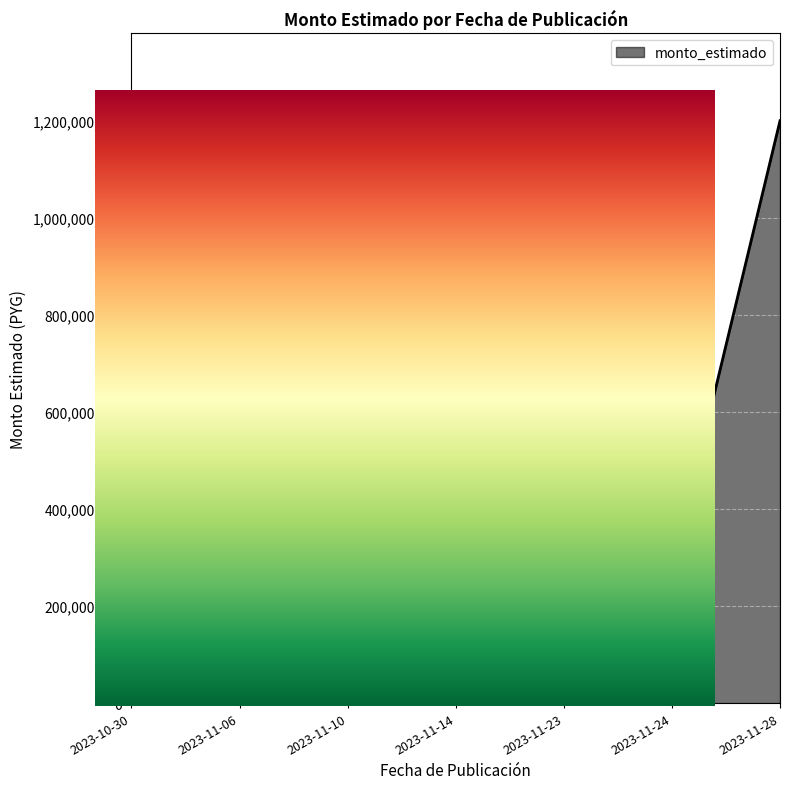

Reading left to right, list all the values displayed in this chart.

2023-10-30=1083738725	2023-11-06=441458703	2023-11-10=416066705	2023-11-14=269760188	2023-11-23=418659088	2023-11-24=274102830	2023-11-28=1199530000